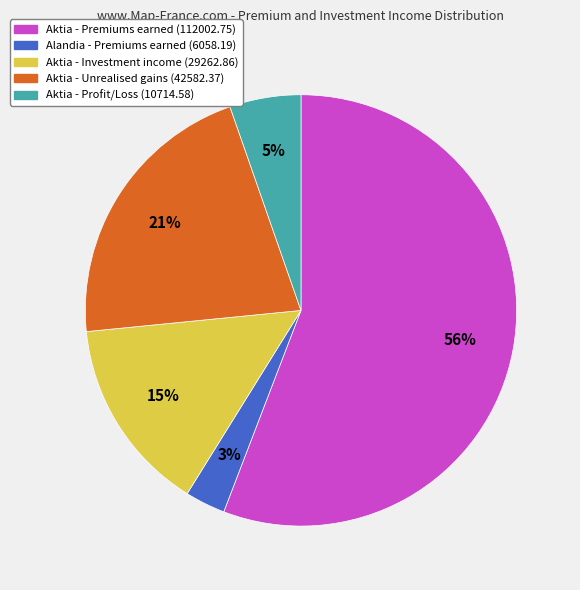

Is there a majority slice in this chart?

Yes